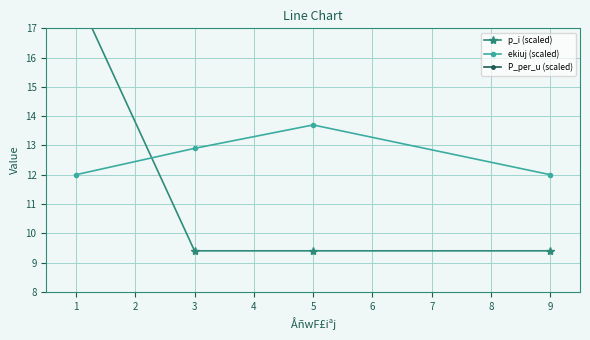

True or false: p_i (scaled) has a value of 3.6 at 2.

False